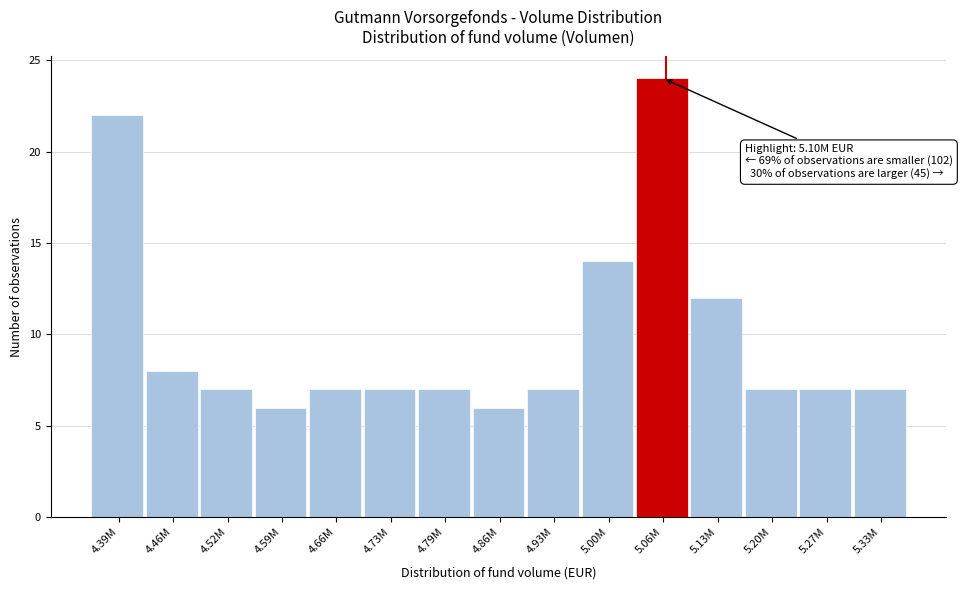

Reading right to left, transcribe all the data shown in this chart.

7	7	7	12	24	14	7	6	7	7	7	6	7	8	22